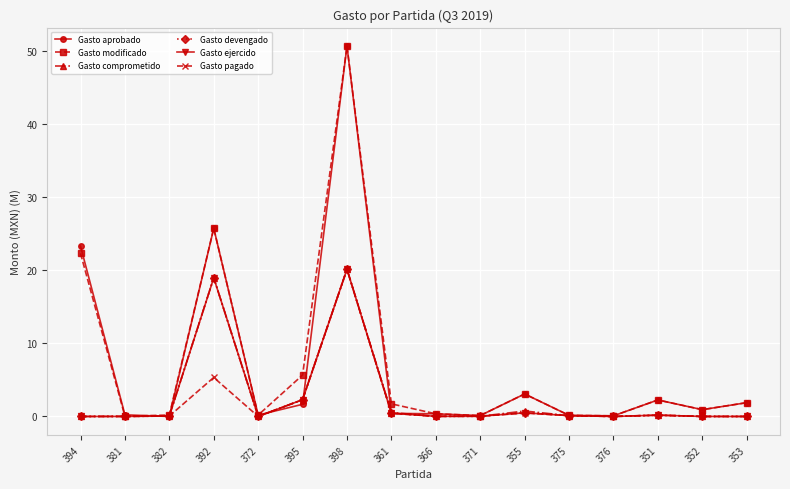

At which label is Gasto modificado closest to 25?

392